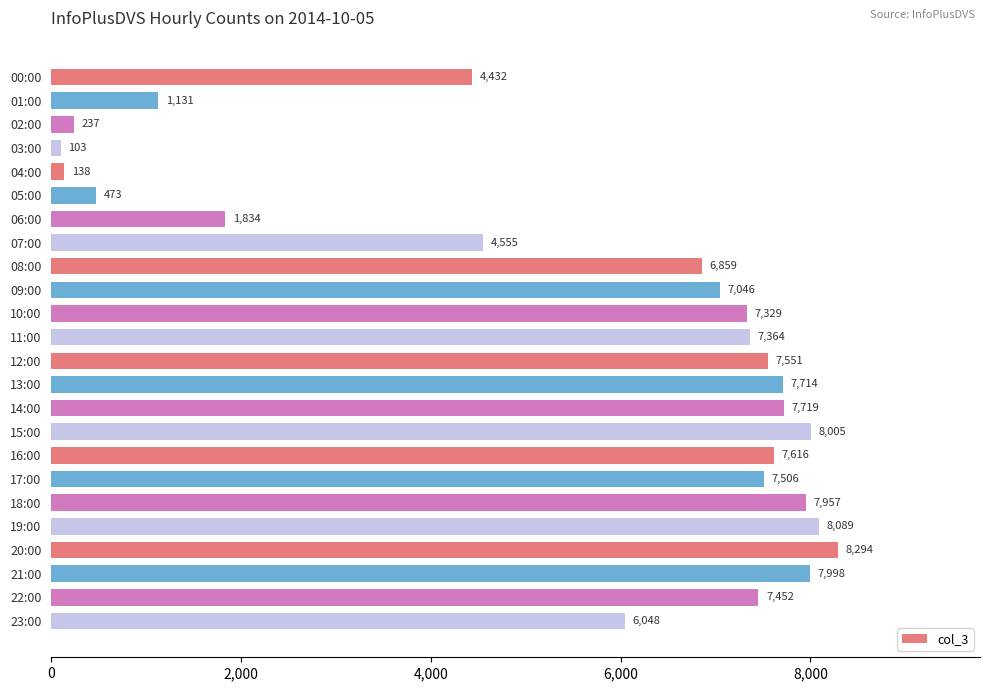

List the labels in order of value, largest first.

20:00, 19:00, 15:00, 21:00, 18:00, 14:00, 13:00, 16:00, 12:00, 17:00, 22:00, 11:00, 10:00, 09:00, 08:00, 23:00, 07:00, 00:00, 06:00, 01:00, 05:00, 02:00, 04:00, 03:00